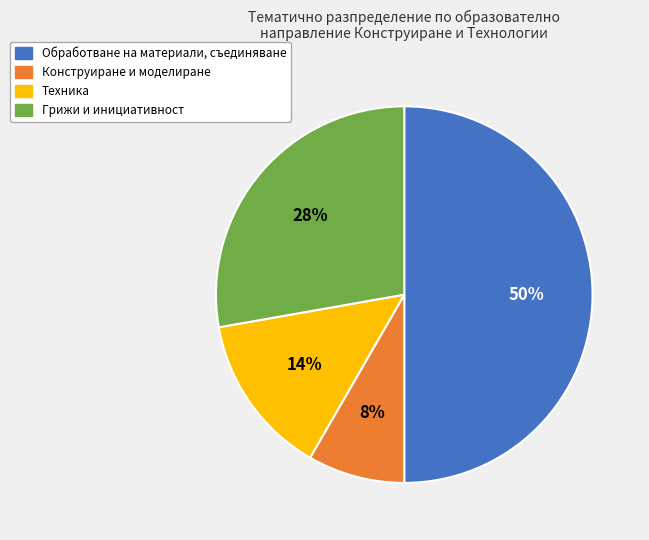

To the nearest percent, what is the difference between the largest and smallest slice percentages?

42%